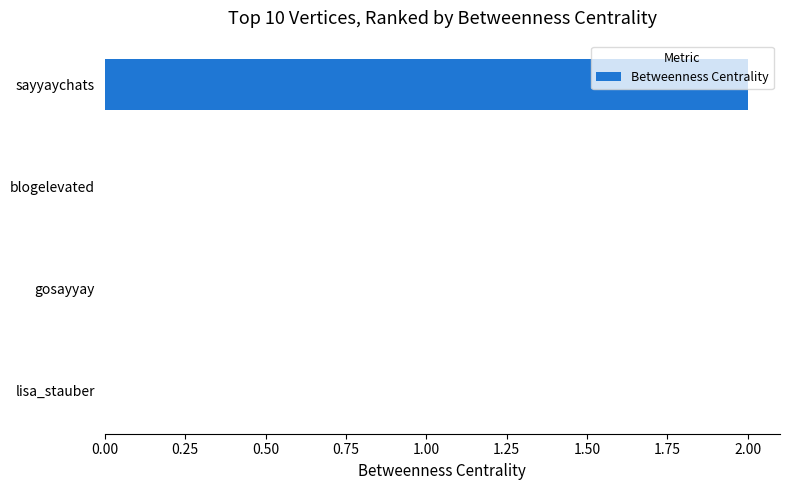

At which category does the chart reach its peak across all series?

sayyaychats